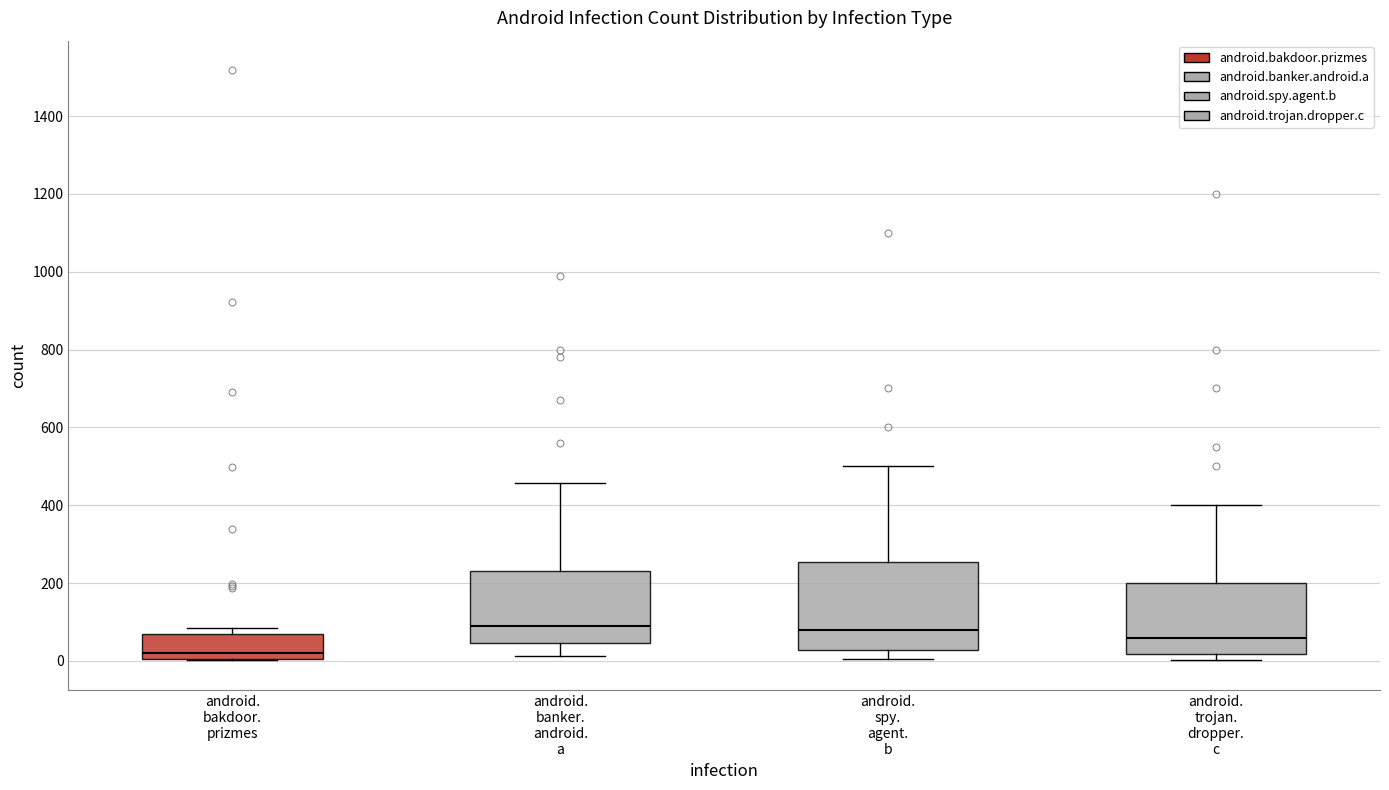

Where does the upper whisker of the box for android. spy. agent. b end on the y-axis? The values are not printed on the chart, so give them approximately, as read against the axis.

500